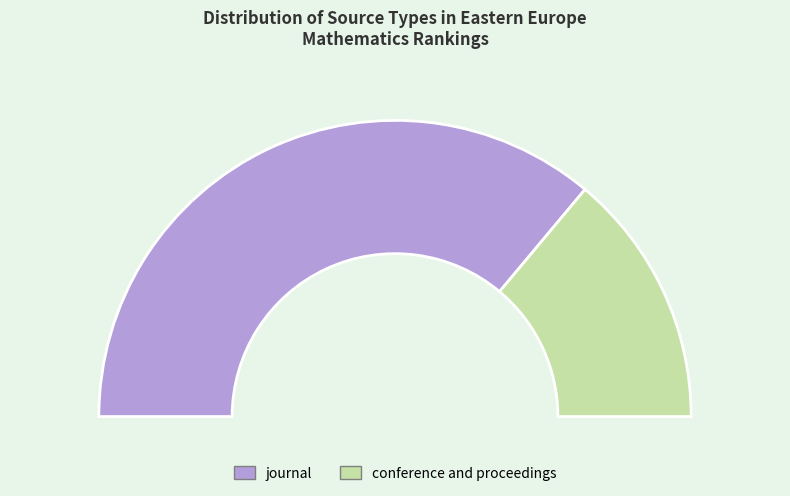

To the nearest percent, what percentage of the pie is conference and proceedings?

28%